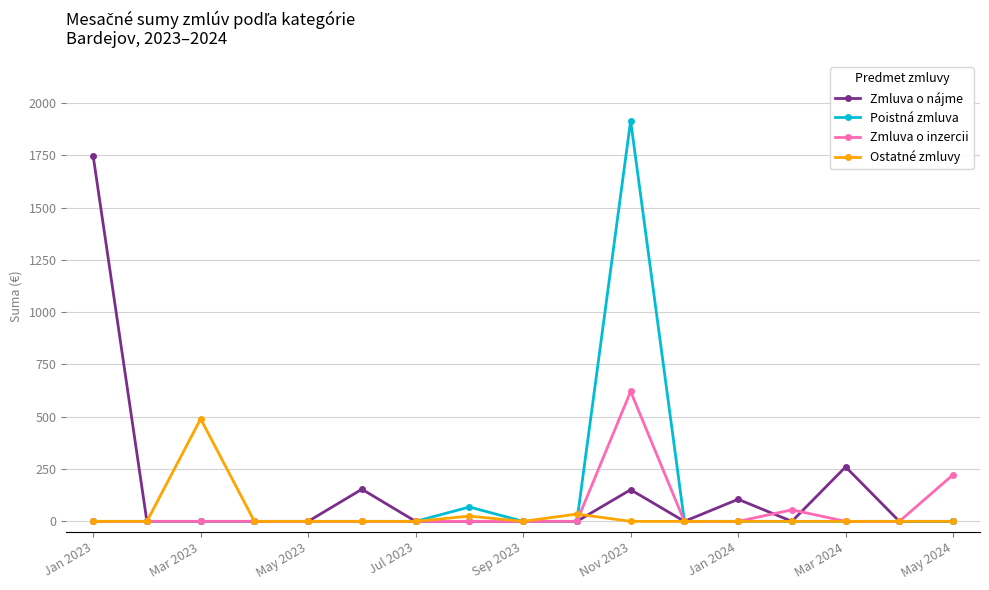

What is the maximum value shown in the chart?

1915.3